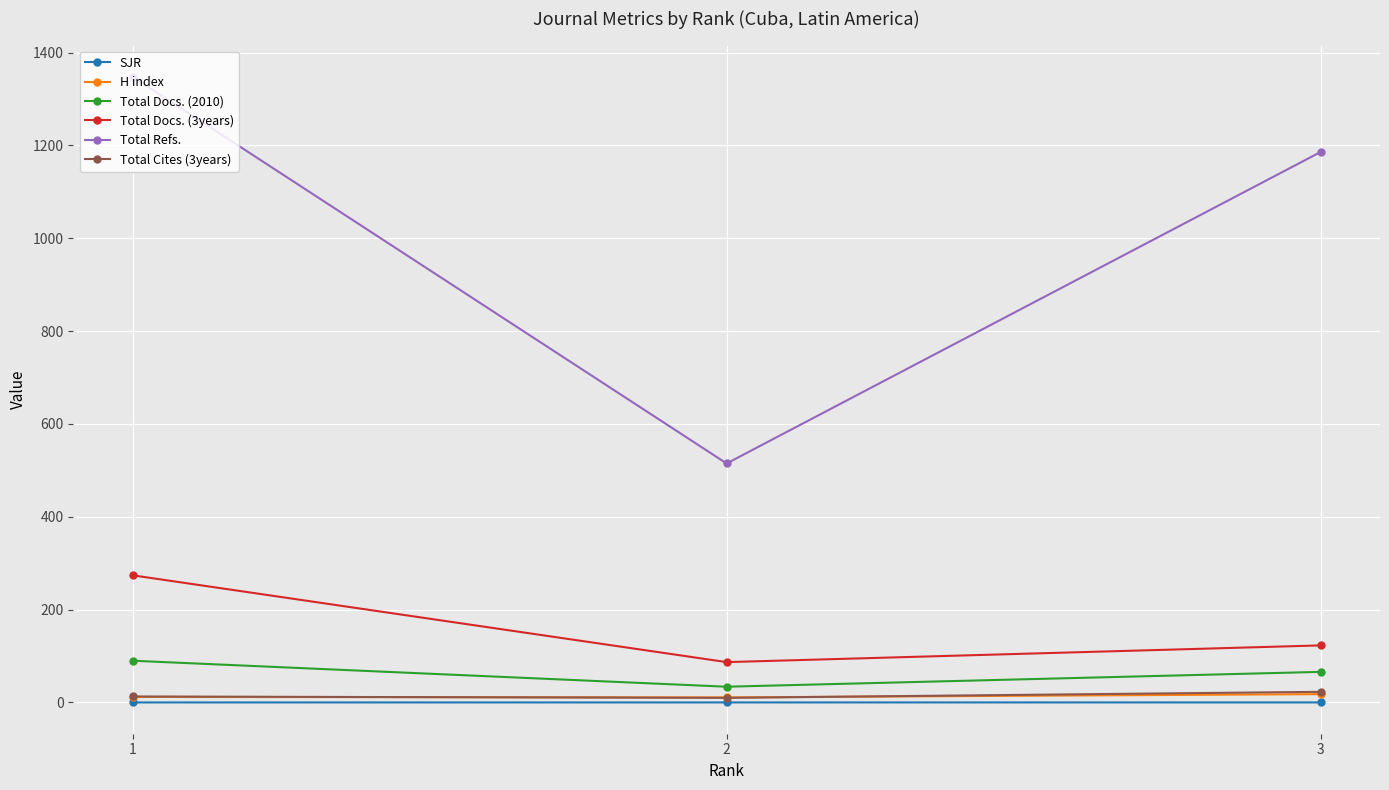

Is the value of H index at 2 greater than the value of Total Cites (3years) at 3?

No